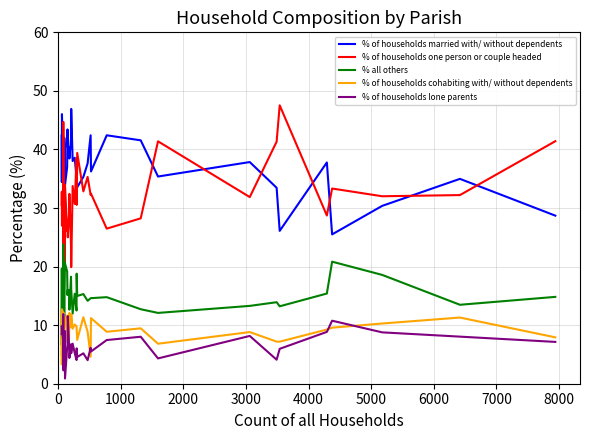

What is the minimum value for % of households married with/ without dependents?

25.5